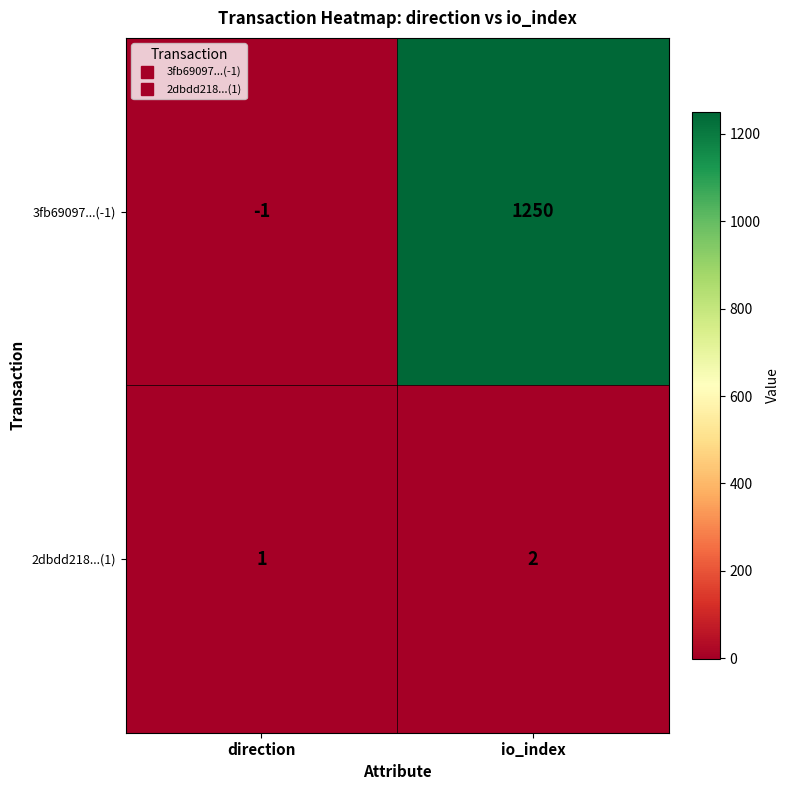

At which label is 2dbdd218...(1) closest to 1?

direction